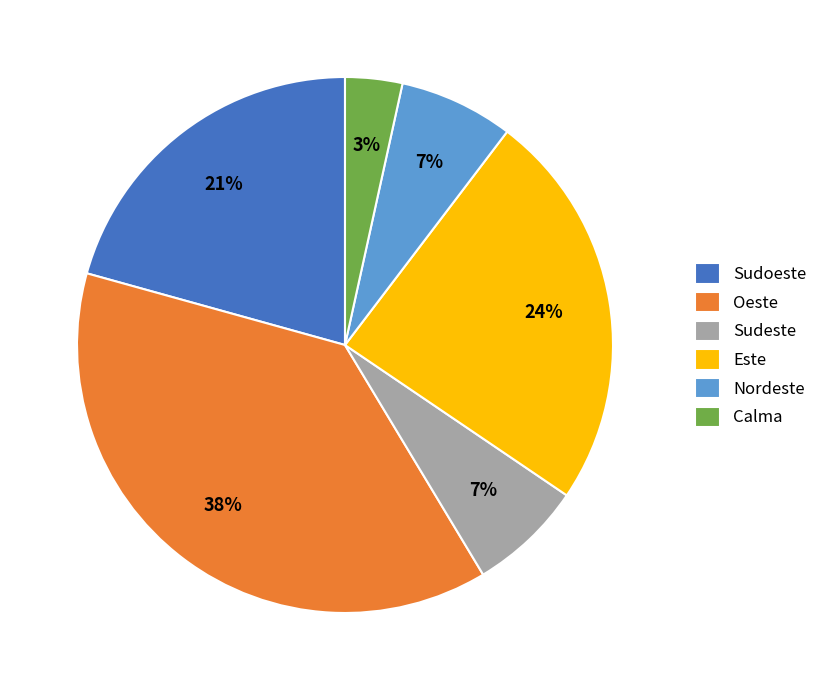

Do Sudoeste and Nordeste together represent more than half of the pie?

No